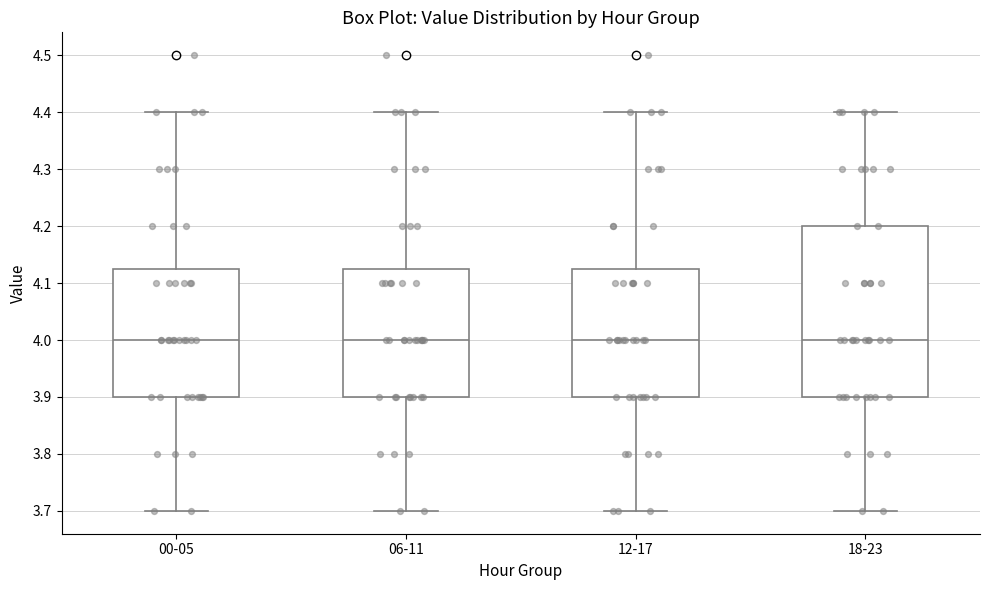

Reading left to right, transcribe this box plot: for each box, give where its median line is, the range the box spans, and where its two whiskers end, as read against the y-axis. The values are not printed on the chart, so give them approximately, as read against the axis.

00-05: median 4.00, box 3.90 to 4.13, whiskers 3.70 to 4.40
06-11: median 4.00, box 3.90 to 4.13, whiskers 3.70 to 4.40
12-17: median 4.00, box 3.90 to 4.13, whiskers 3.70 to 4.40
18-23: median 4.00, box 3.90 to 4.20, whiskers 3.70 to 4.40